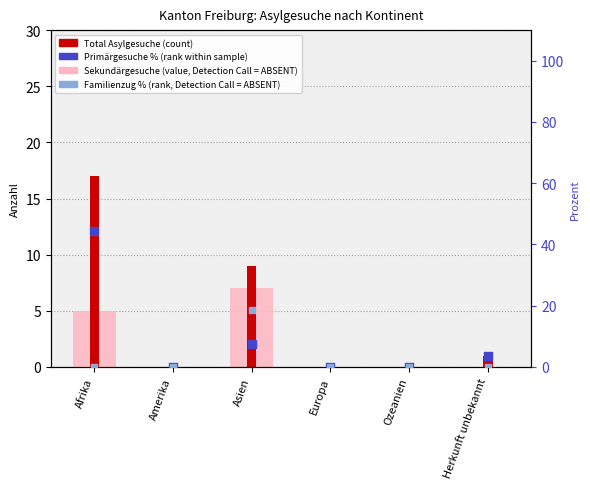

Is the value of Total Asylgesuche (count) at Afrika greater than the value of Familienzug % (rank, absent) at Europa?

Yes